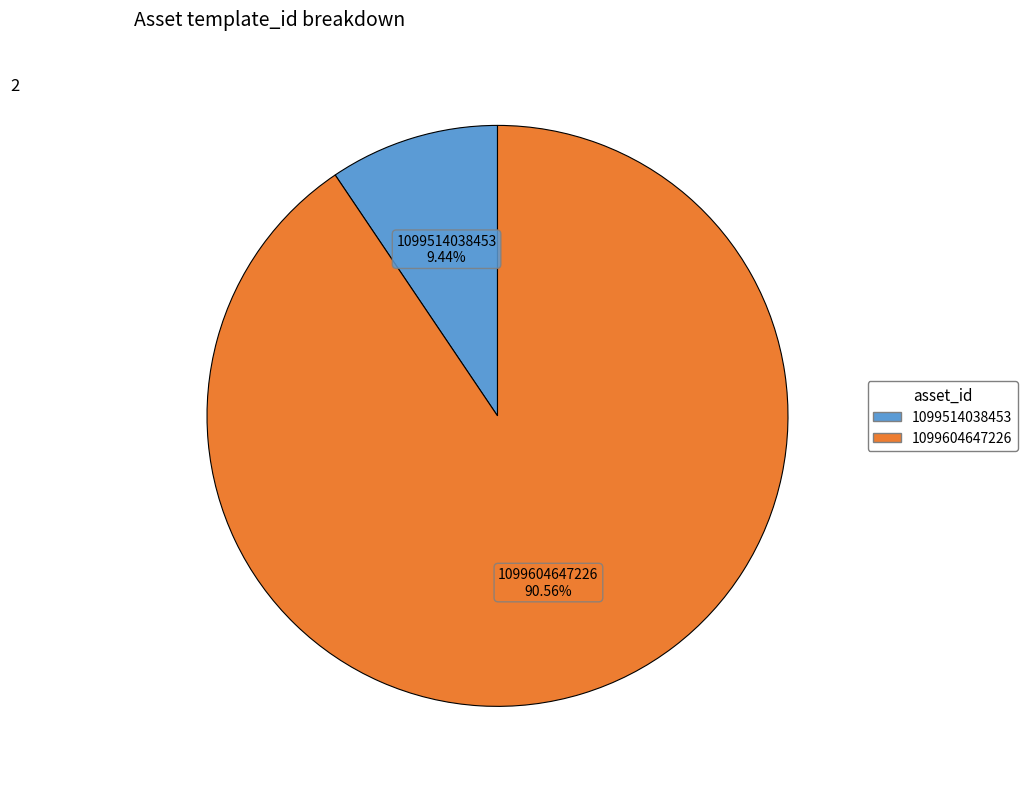

Which category accounts for the majority?

1099604647226